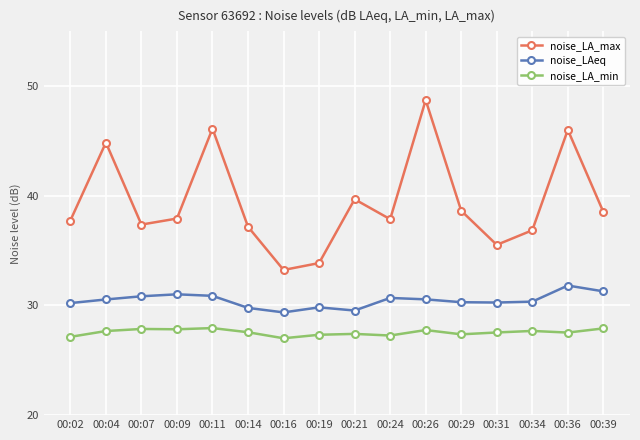

List the series in order of their overall mean, highest first.

noise_LA_max, noise_LAeq, noise_LA_min